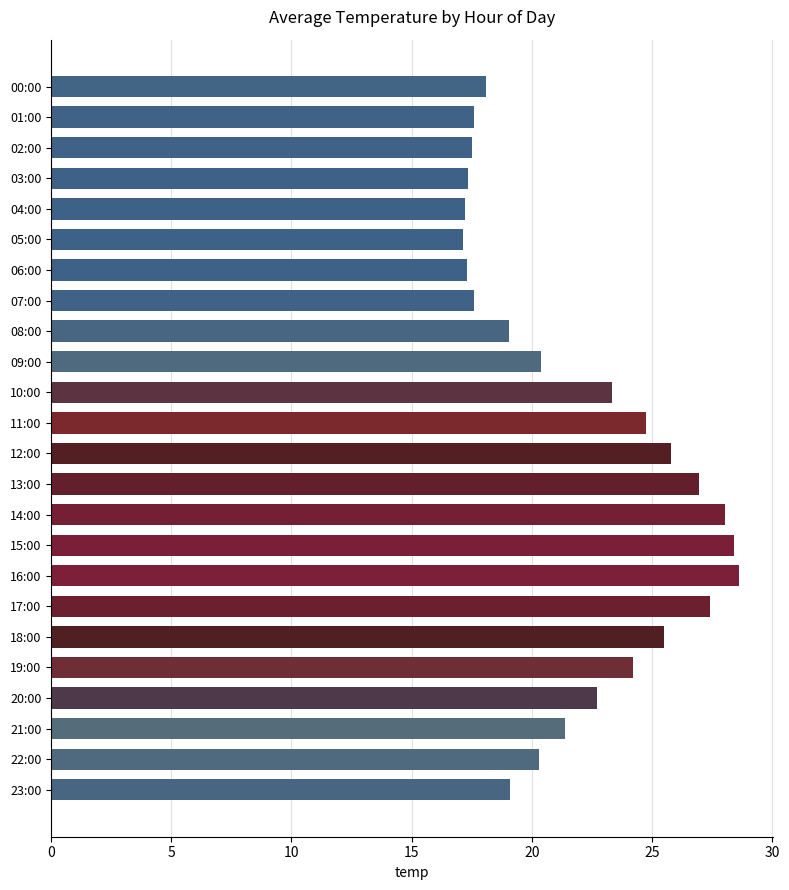

Is it true that the value at 22:00 is 4.8?

False